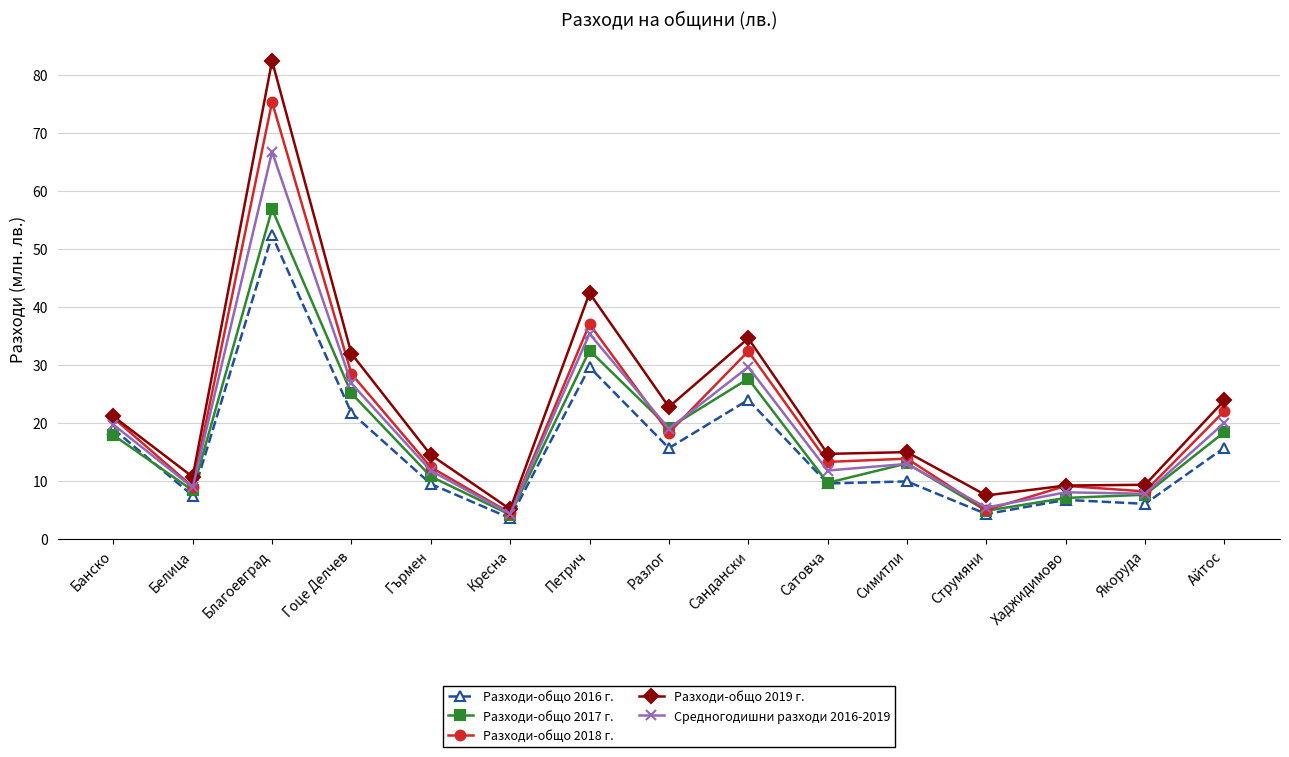

What value does the Разходи-общо 2019 г. series have at Кресна?

5.1